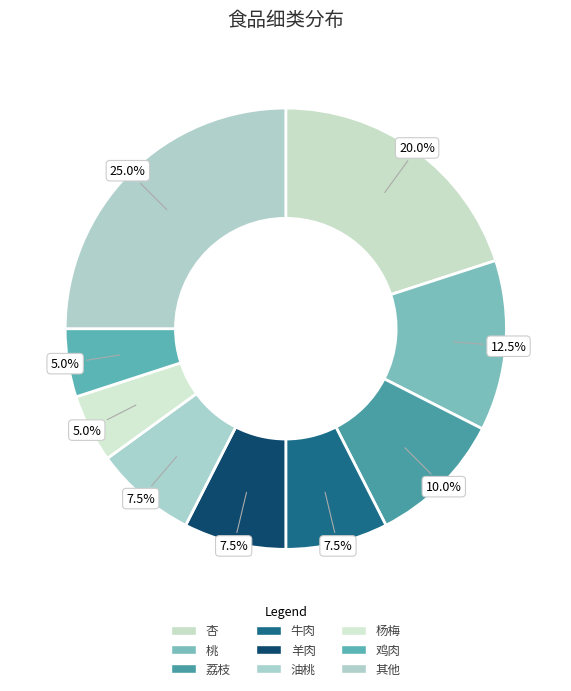

How many slices are in this pie chart?

9